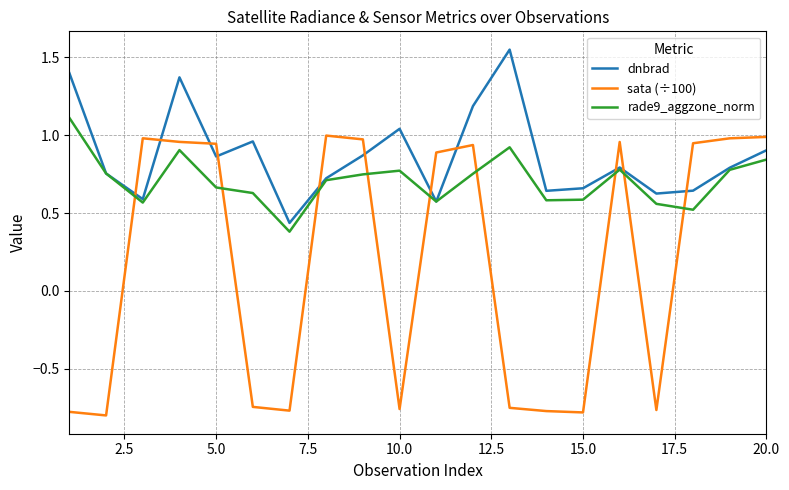

List the series in order of their peak value, lowest first.

sata (÷100), rade9_aggzone_norm, dnbrad